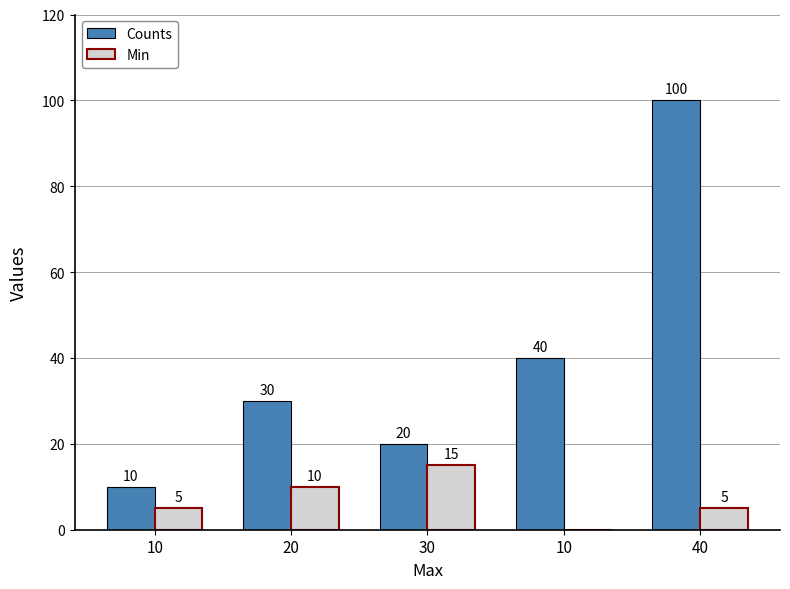

What are all the series names shown in the legend?

Counts, Min